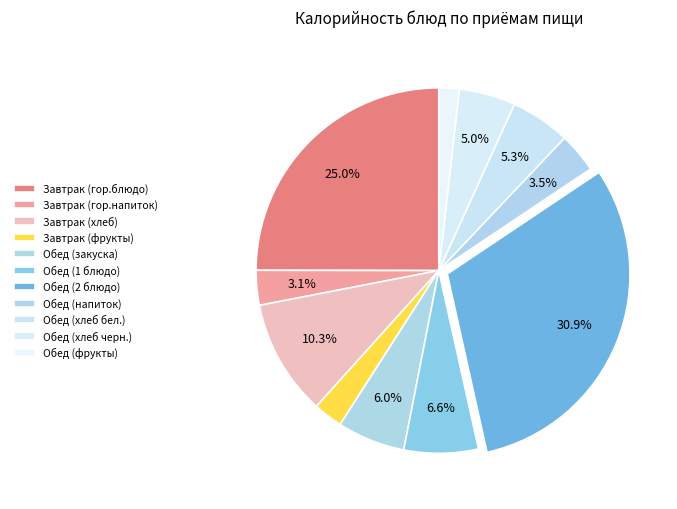

How many slices are in this pie chart?

11